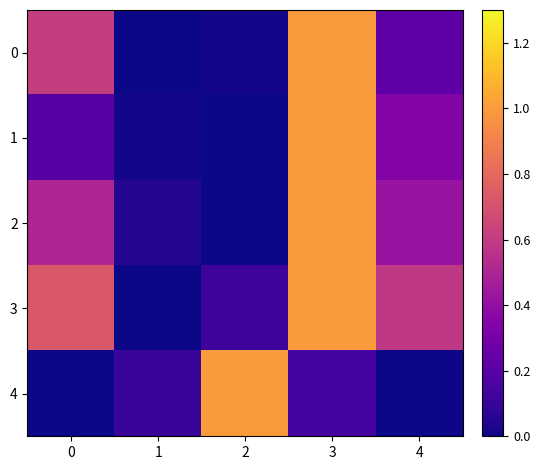

Between 3 and 1, which is larger?

3